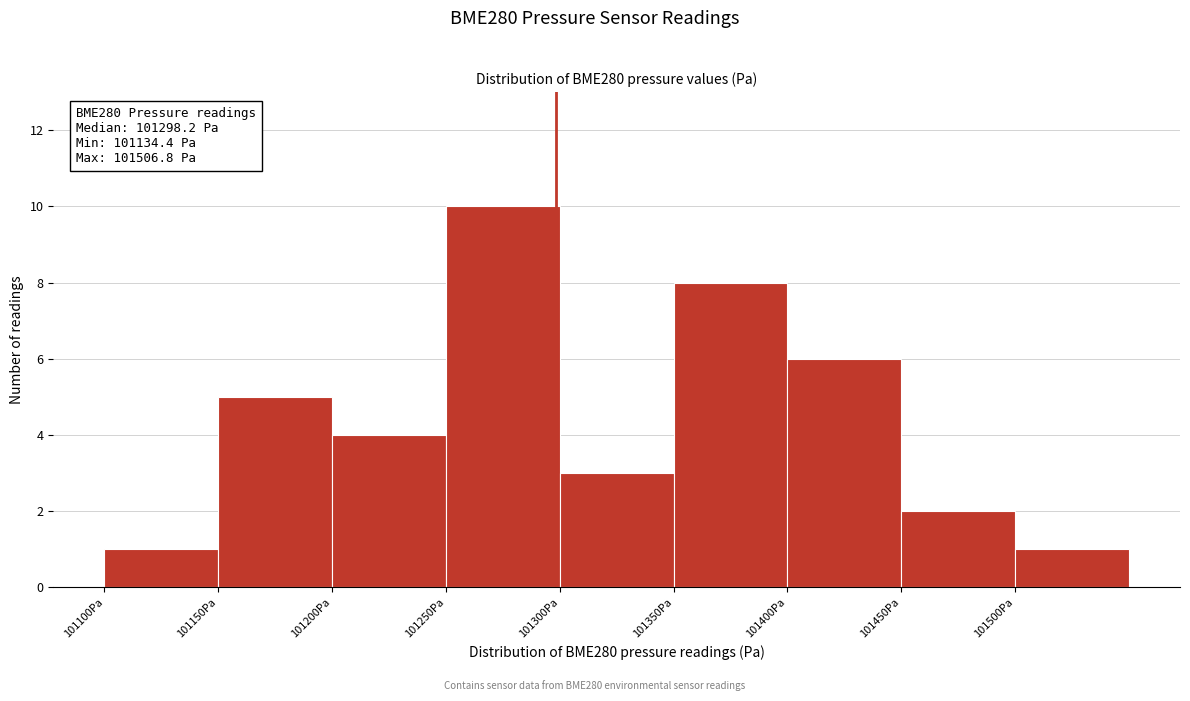

Which range on the x-axis has the tallest bar?

101250 to 101300